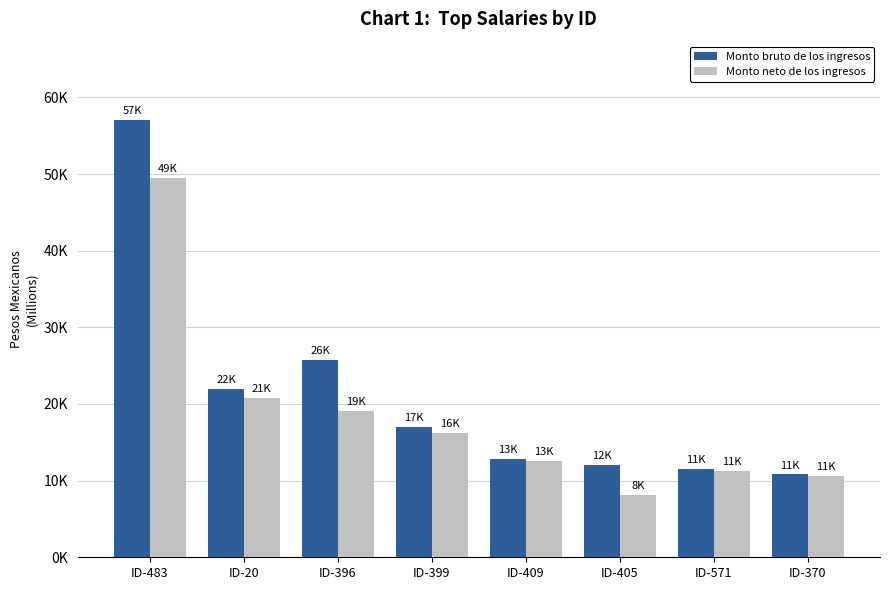

What is the sum of the Monto neto de los ingresos values at ID-20 and ID-396?

39896.9